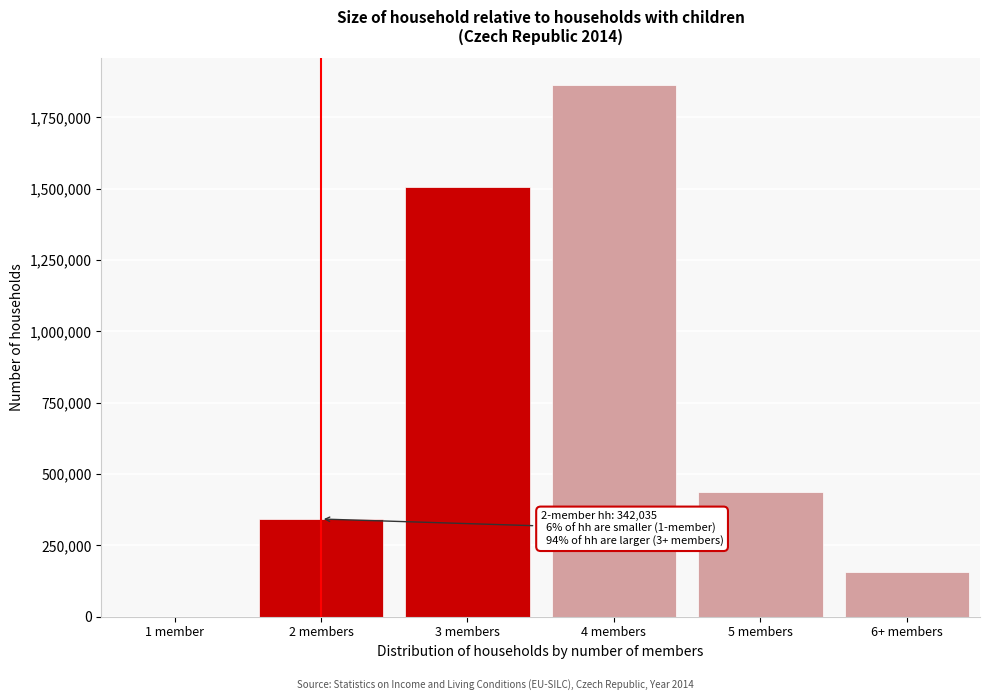

Reading left to right, transcribe all the data shown in this chart.

1 member=0.0	2 members=342035.3	3 members=1505971.3	4 members=1863545.9	5 members=437720.0	6+ members=155228.8